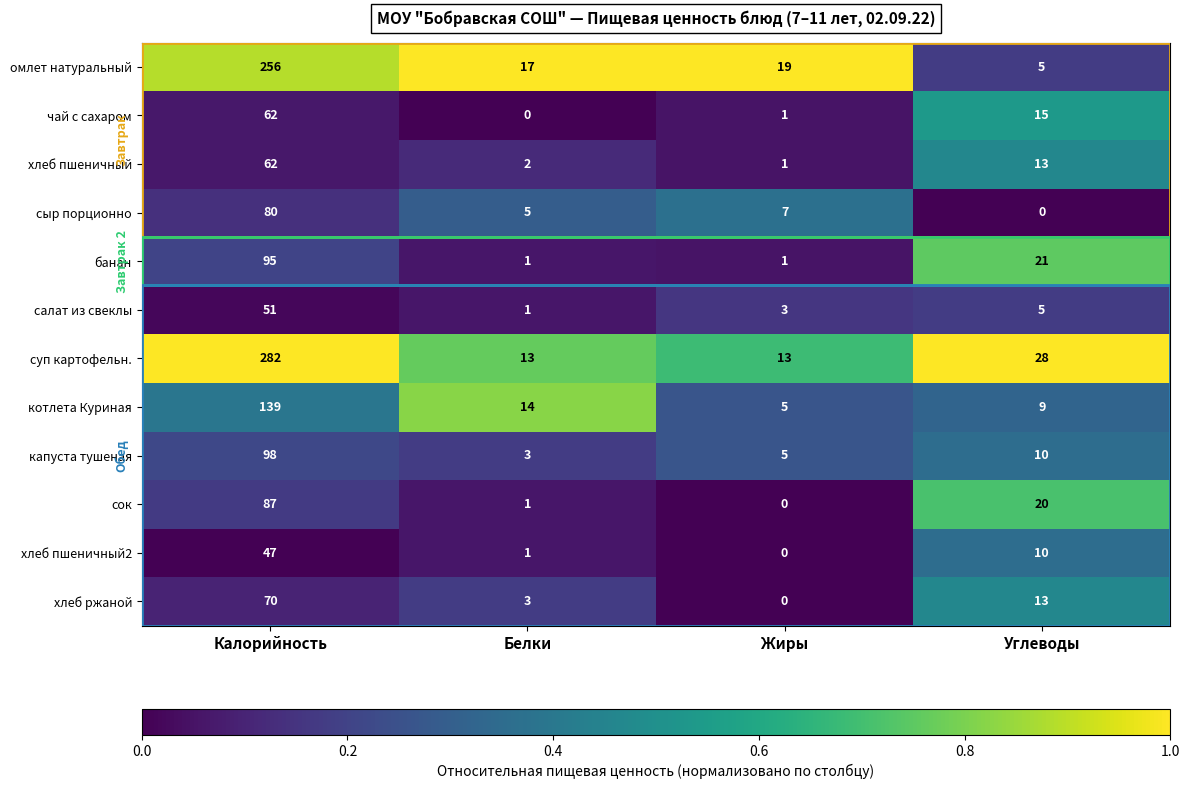

Read the капуста тушеная value at Белки, to the nearest 5.

5